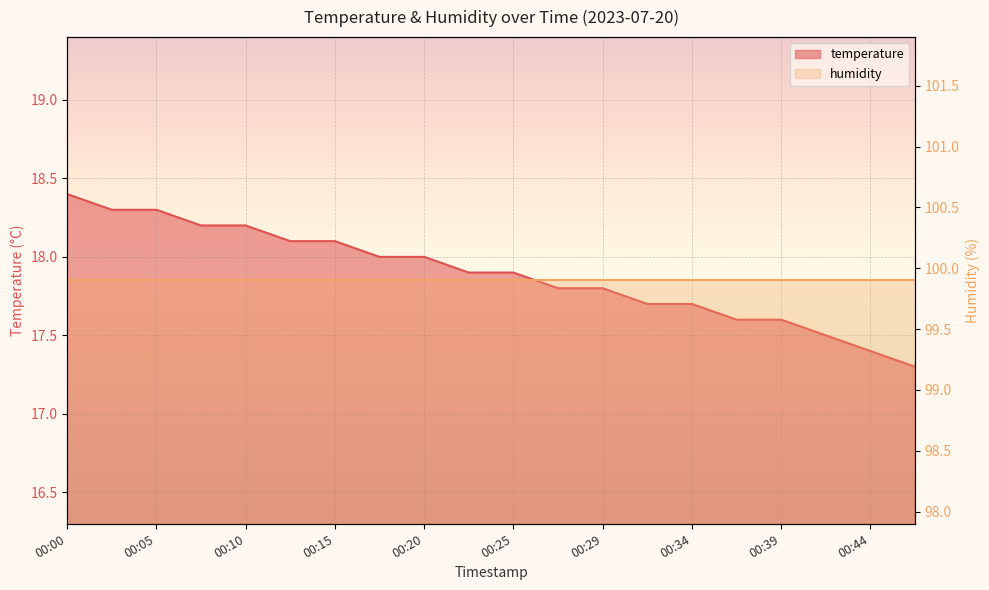

Between 00:27 and 00:46, which is larger?

00:27